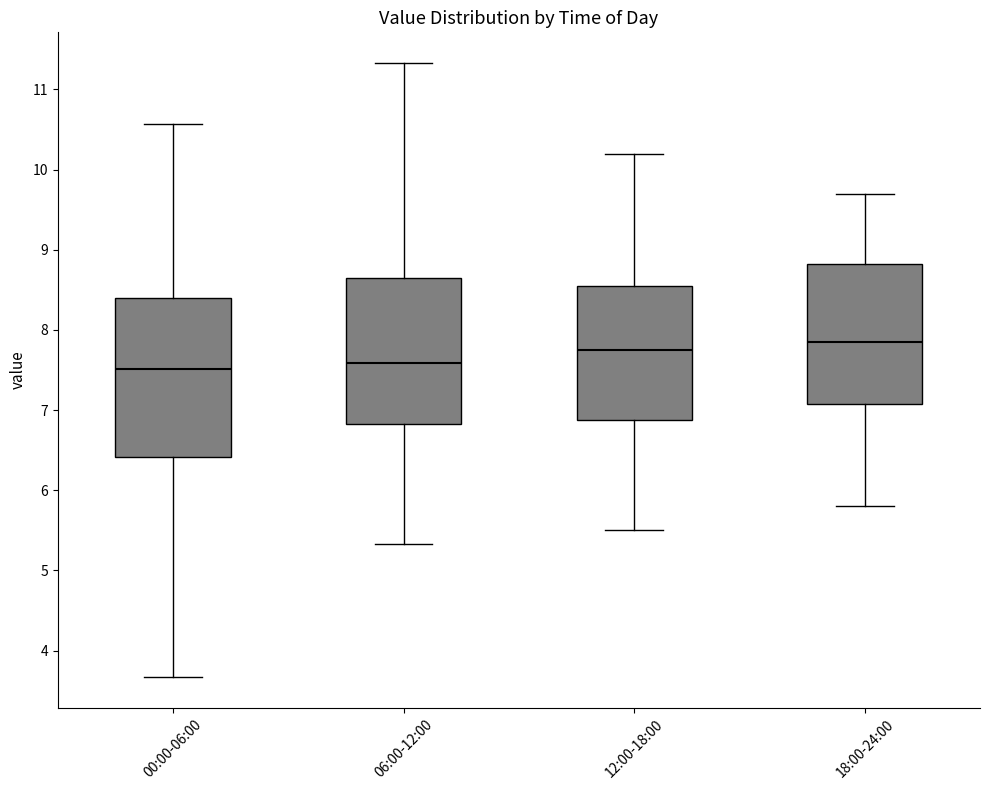

Reading left to right, transcribe this box plot: for each box, give where its median line is, the range the box spans, and where its two whiskers end, as read against the y-axis. The values are not printed on the chart, so give them approximately, as read against the axis.

00:00-06:00: median 7.5, box 6.4 to 8.4, whiskers 3.7 to 10.6
06:00-12:00: median 7.6, box 6.8 to 8.7, whiskers 5.3 to 11.3
12:00-18:00: median 7.8, box 6.9 to 8.6, whiskers 5.5 to 10.2
18:00-24:00: median 7.9, box 7.1 to 8.8, whiskers 5.8 to 9.7